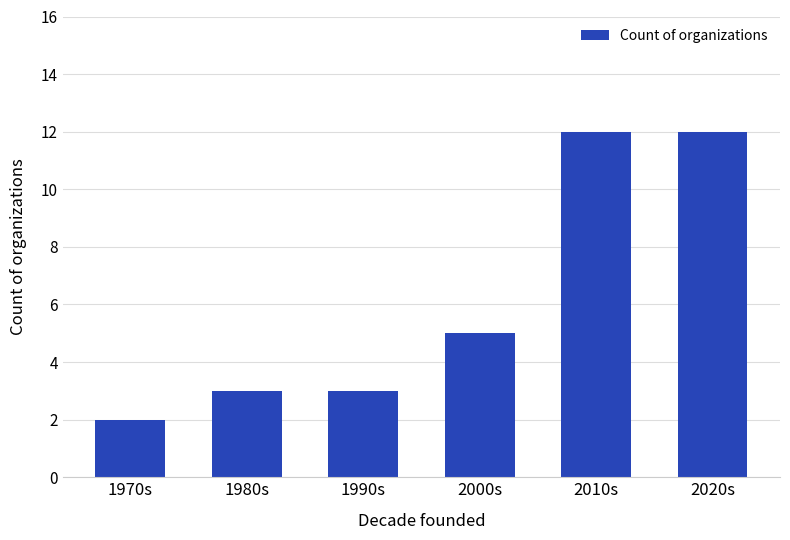

True or false: the data shows 7 at 2020s.

False